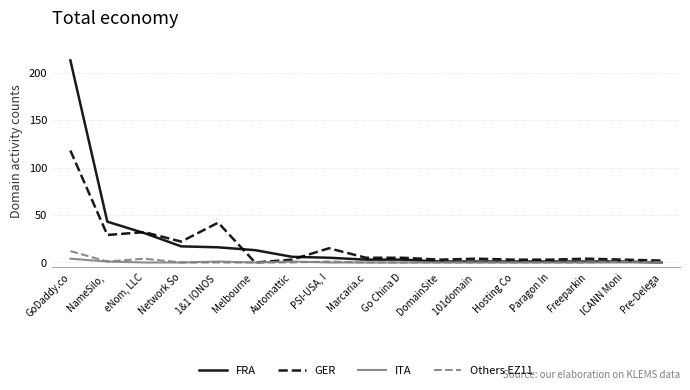

Reading left to right, what are all the values shown in this chart?

FRA: GoDaddy.co=213	NameSilo, =43	eNom, LLC=31	Network So=17	1&1 IONOS =16	Melbourne =13	Automattic=6	PSI-USA, I=5	Marcaria.c=3	Go China D=3	DomainSite=1	101domain =1	Hosting Co=1	Paragon In=1	Freeparkin=1	ICANN Moni=1	Pre-Delega=0
GER: GoDaddy.co=118	NameSilo, =29	eNom, LLC=32	Network So=22	1&1 IONOS =42	Melbourne =0	Automattic=3	PSI-USA, I=15	Marcaria.c=5	Go China D=5	DomainSite=3	101domain =4	Hosting Co=3	Paragon In=3	Freeparkin=4	ICANN Moni=3	Pre-Delega=2
ITA: GoDaddy.co=4	NameSilo, =1	eNom, LLC=0	Network So=0	1&1 IONOS =1	Melbourne =0	Automattic=1	PSI-USA, I=0	Marcaria.c=0	Go China D=0	DomainSite=0	101domain =0	Hosting Co=0	Paragon In=0	Freeparkin=0	ICANN Moni=0	Pre-Delega=0
Others EZ11: GoDaddy.co=12	NameSilo, =1	eNom, LLC=4	Network So=0	1&1 IONOS =0	Melbourne =0	Automattic=0	PSI-USA, I=1	Marcaria.c=0	Go China D=0	DomainSite=0	101domain =0	Hosting Co=0	Paragon In=0	Freeparkin=0	ICANN Moni=1	Pre-Delega=0